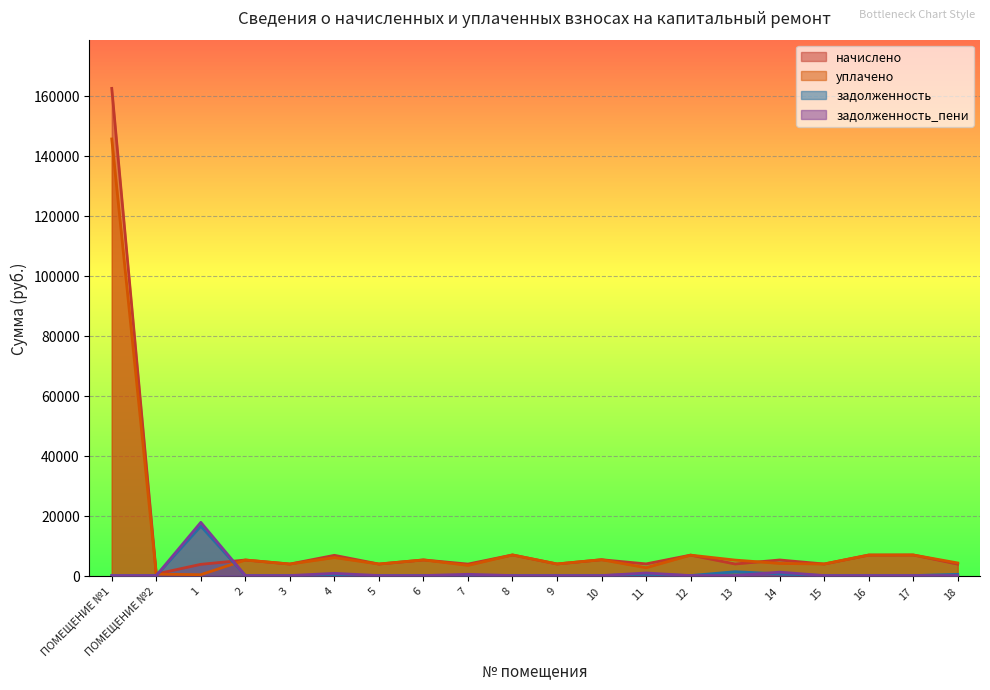

In начислено, how many points are lower than both neighbors (excluding endpoints)?

8